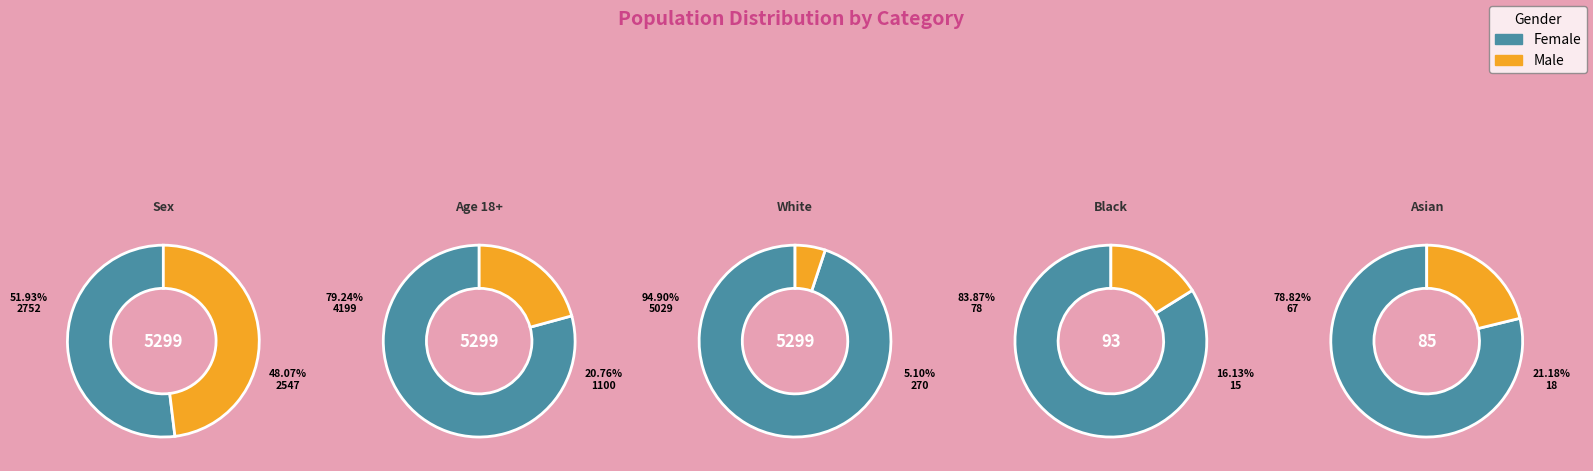

How many segments does this pie chart have?

5